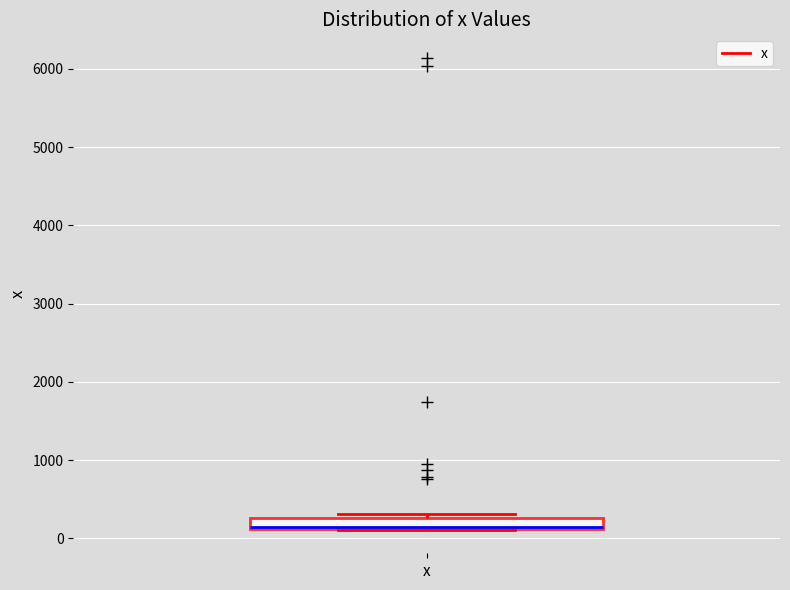

Where is the upper edge of the box for x on the y-axis? The values are not printed on the chart, so give them approximately, as read against the axis.

300